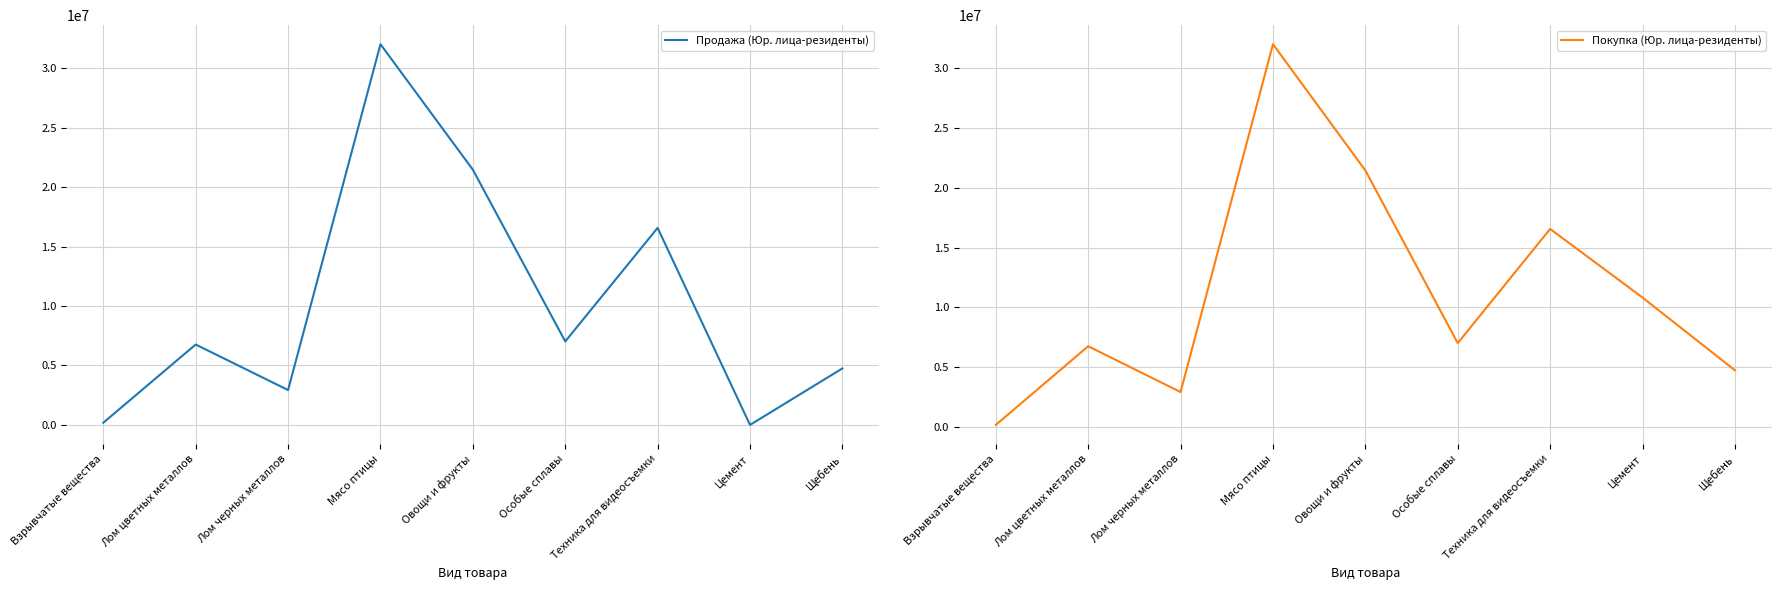

Reading left to right, transcribe all the data shown in this chart.

Продажа (Юр. лица-резиденты): Взрывчатые вещества=183309.0	Лом цветных металлов=6758920.0	Лом черных металлов=2931020.0	Мясо птицы=32008879.5	Овощи и фрукты=21456000.0	Особые сплавы=7020000.0	Техника для видеосъемки=16565400.0	Цемент=0.0	Щебень=4750000.0
Покупка (Юр. лица-резиденты): Взрывчатые вещества=183309.0	Лом цветных металлов=6758920.0	Лом черных металлов=2931020.0	Мясо птицы=32008879.5	Овощи и фрукты=21456000.0	Особые сплавы=7020000.0	Техника для видеосъемки=16565400.0	Цемент=10830060.0	Щебень=4750000.0